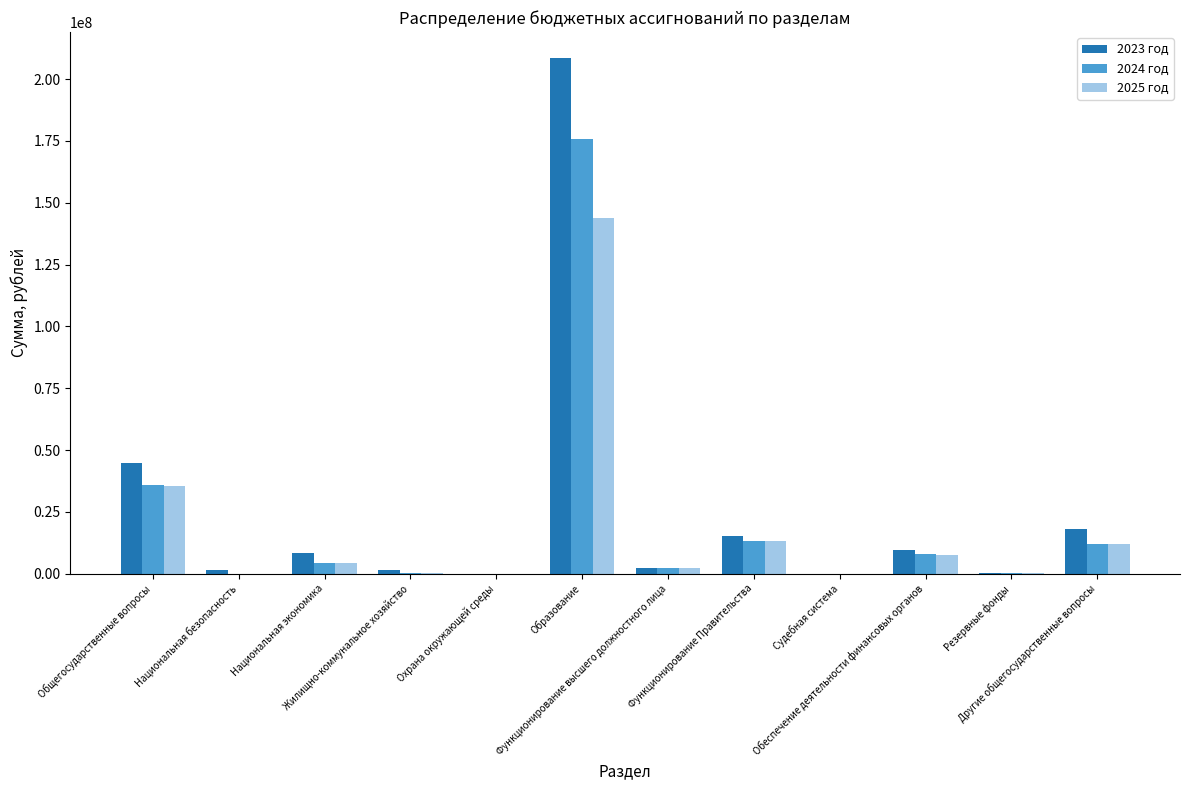

What is the difference between the 2024 год values at Национальная безопасность and Судебная система?

15924.7